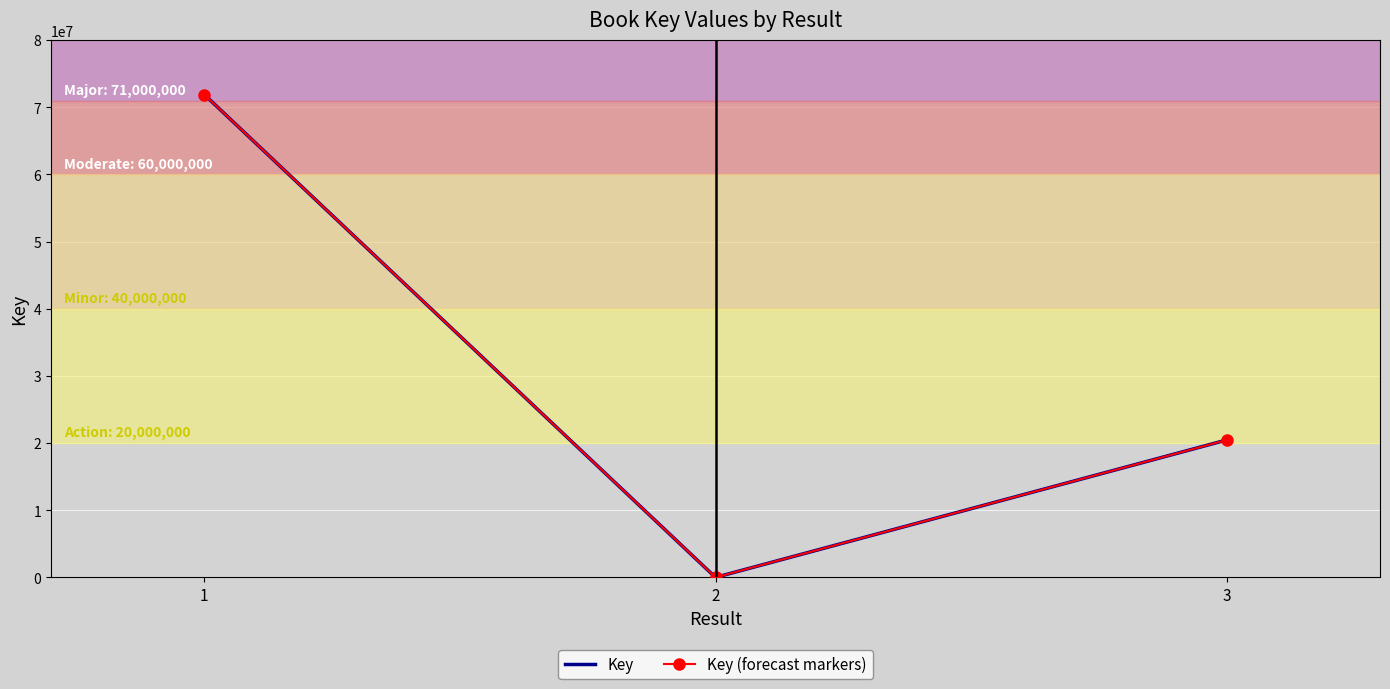

Reading right to left, transcribe all the data shown in this chart.

Key: 20462561	6541	71877065
Key (forecast markers): 20462561	6541	71877065